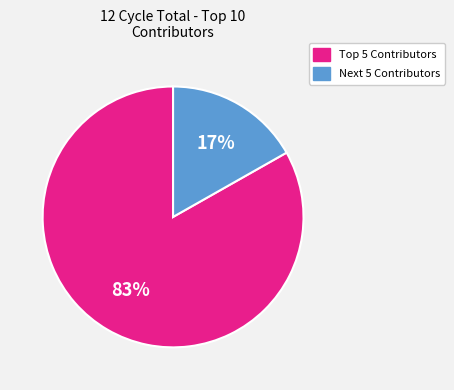

To the nearest percent, what is the average slice percentage?

50%